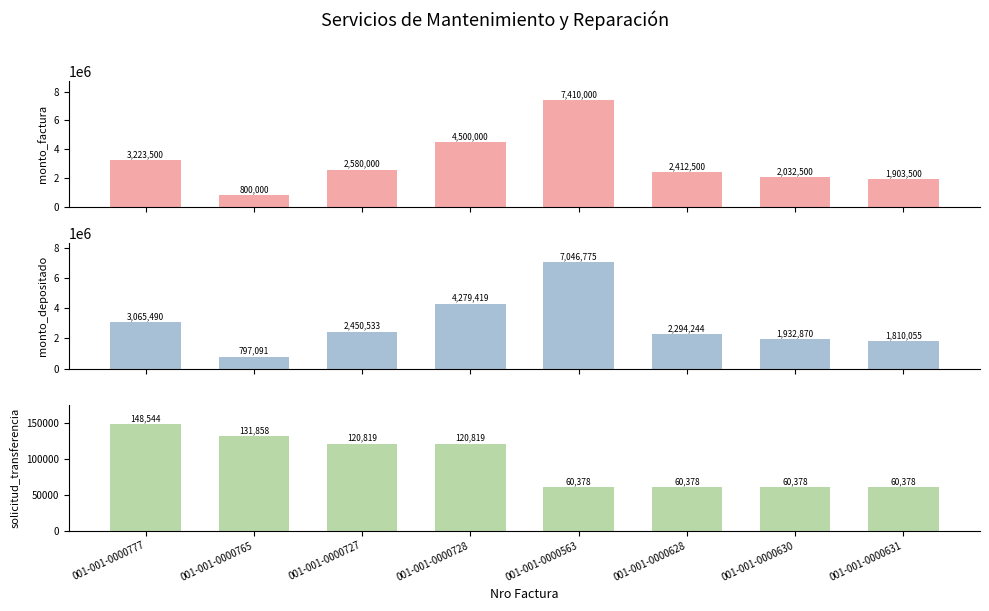

Count the solicitud_transferencia values in the range 60378 to 131858.

7